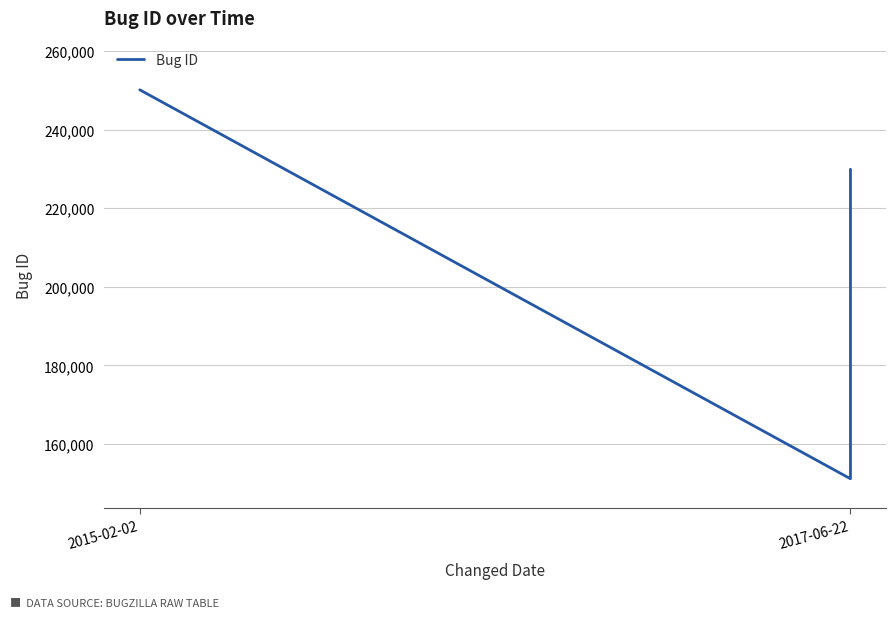

What is the maximum value shown in the chart?

250166